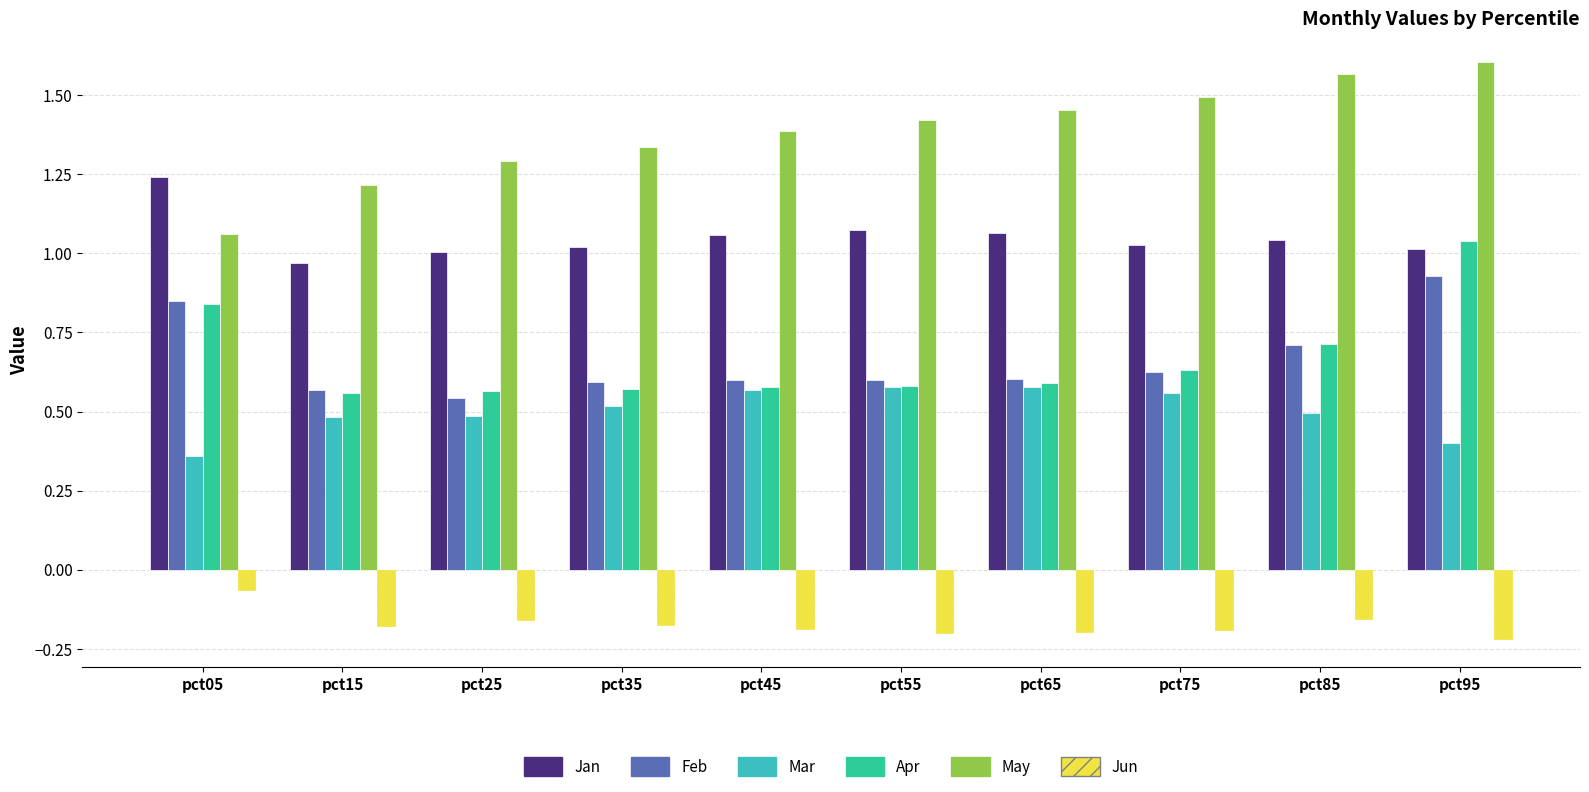

What is the difference between the second highest and minimum values in the Feb series?

0.3